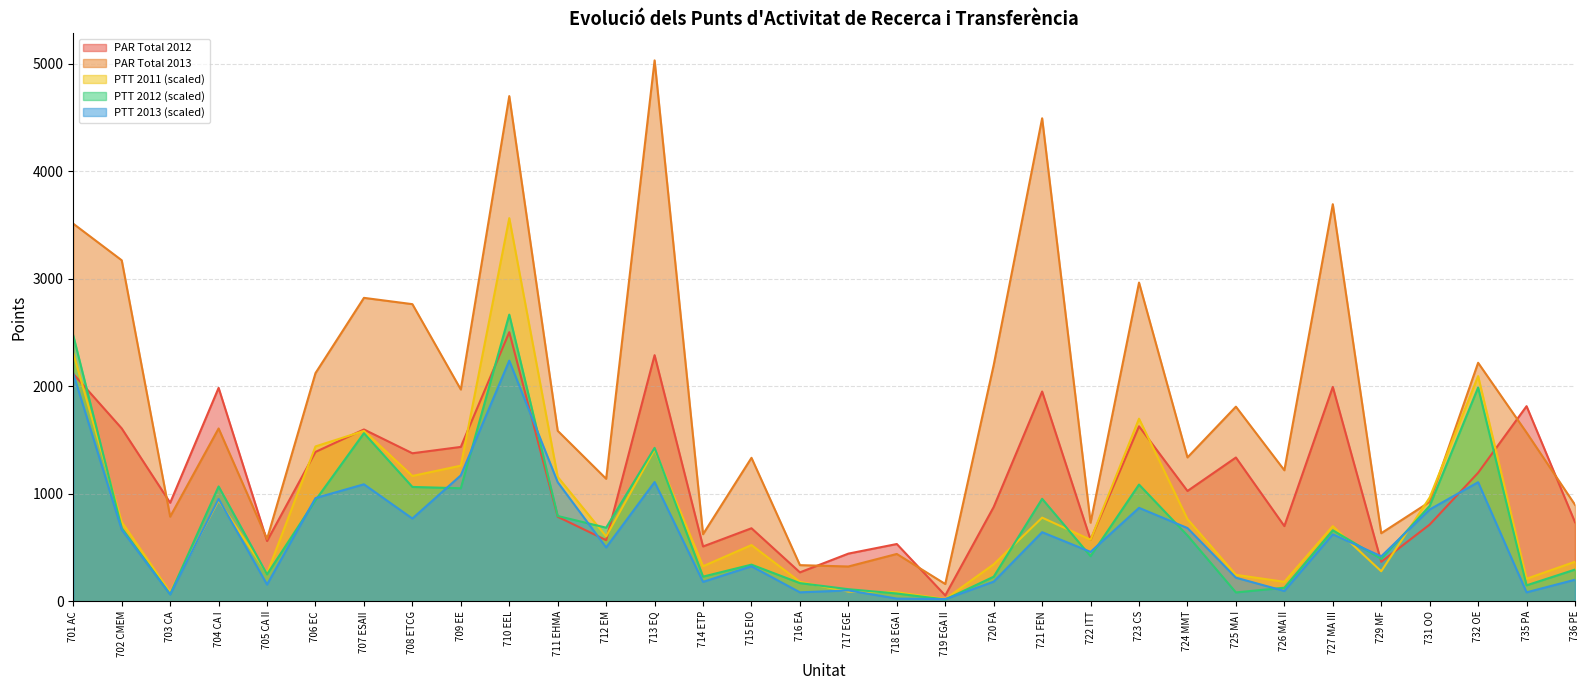

True or false: PAR Total 2013 and PTT 2013 cross at least once.

False